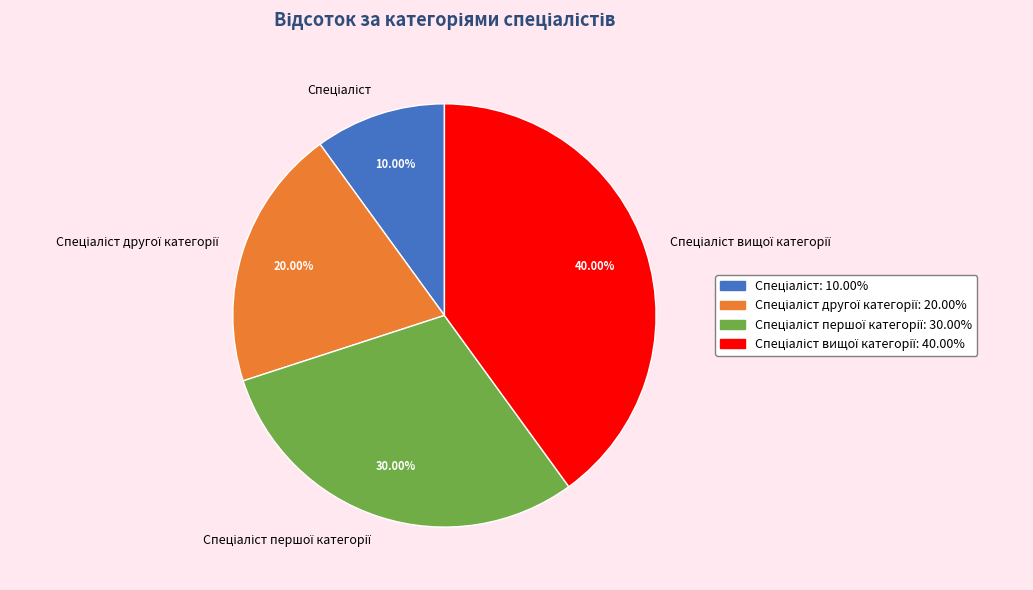

Does any single category account for the majority?

No